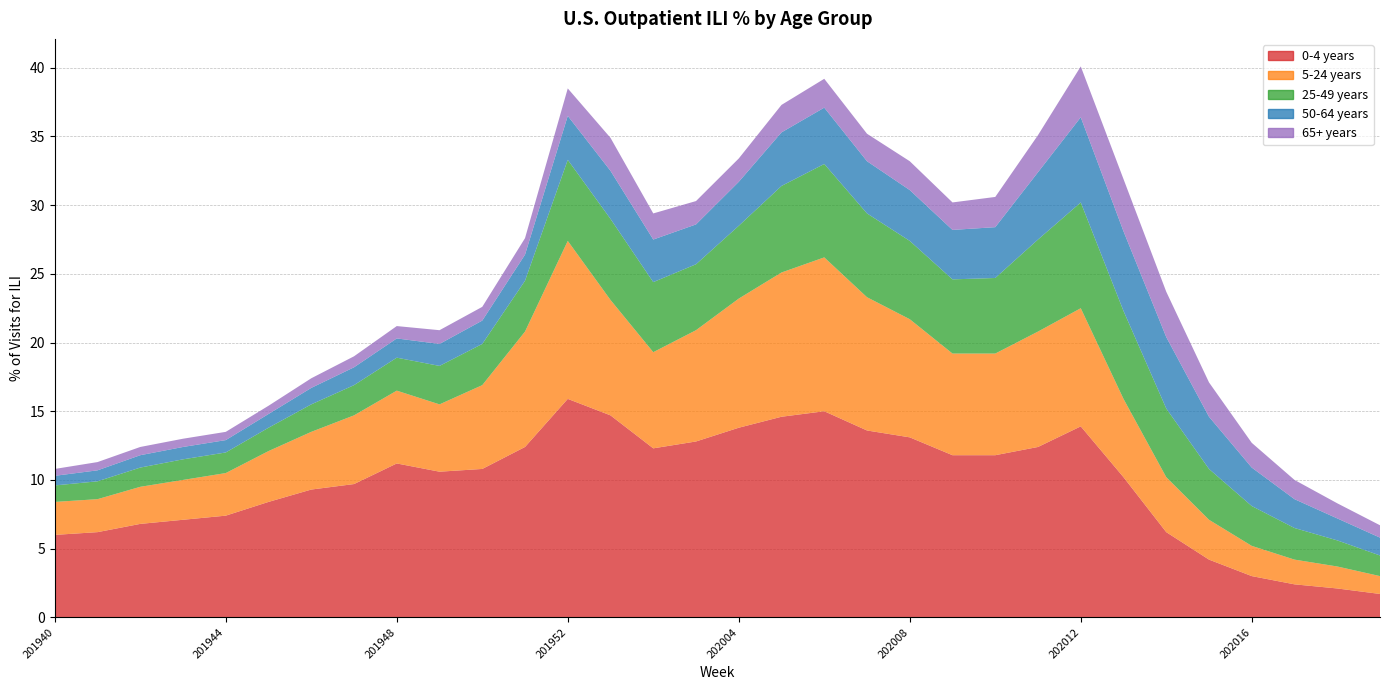

Reading left to right, list all the values displayed in this chart.

0-4 years: 6.0	6.2	6.8	7.1	7.4	8.4	9.3	9.7	11.2	10.6	10.8	12.4	15.9	14.7	12.3	12.8	13.8	14.6	15.0	13.6	13.1	11.8	11.8	12.4	13.9	10.2	6.2	4.2	3.0	2.4	2.1	1.7
5-24 years: 2.4	2.4	2.7	2.9	3.1	3.7	4.2	5.0	5.3	4.9	6.1	8.4	11.5	8.4	7.0	8.1	9.4	10.5	11.2	9.7	8.6	7.4	7.4	8.4	8.6	5.7	4.0	2.9	2.2	1.8	1.6	1.3
25-49 years: 1.2	1.3	1.4	1.5	1.5	1.7	2.0	2.2	2.4	2.8	3.0	3.7	5.9	5.9	5.1	4.8	5.3	6.3	6.8	6.1	5.7	5.4	5.5	6.7	7.7	6.4	5.0	3.7	2.9	2.3	1.9	1.5
50-64 years: 0.7	0.8	0.9	0.9	0.9	1.0	1.2	1.3	1.4	1.6	1.7	1.9	3.2	3.5	3.1	2.9	3.2	3.9	4.1	3.8	3.7	3.6	3.7	4.9	6.2	5.8	5.2	3.8	2.8	2.1	1.6	1.3
65+ years: 0.5	0.6	0.6	0.6	0.6	0.6	0.7	0.8	0.9	1.0	1.0	1.2	2.0	2.4	1.9	1.7	1.7	2.0	2.1	2.0	2.1	2.0	2.2	2.7	3.7	3.8	3.3	2.5	1.8	1.4	1.1	0.9